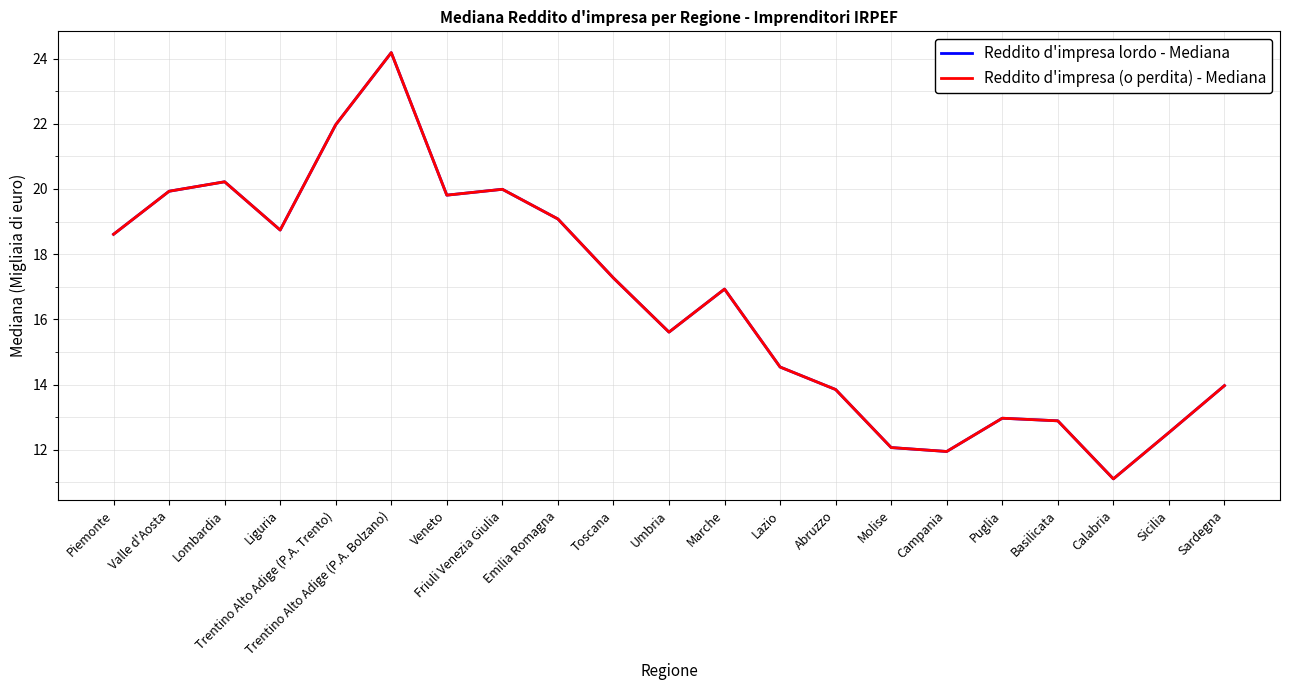

Which series has the largest total across all categories?

Reddito d'impresa lordo - Mediana